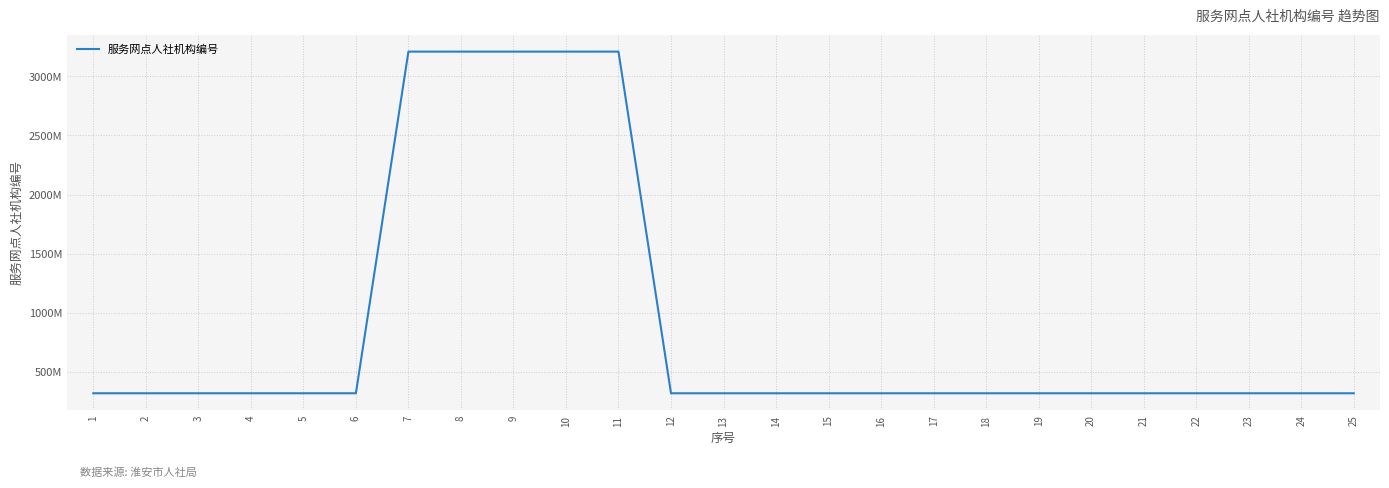

What is the sum of all values?

22457486182